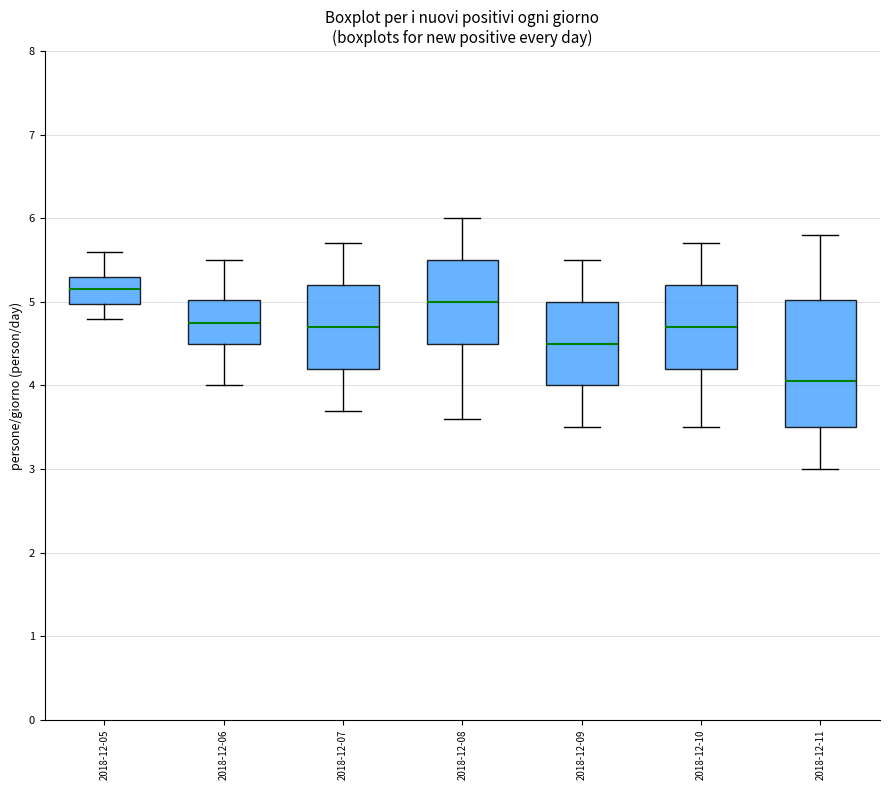

Which box's median line is the highest?

2018-12-05